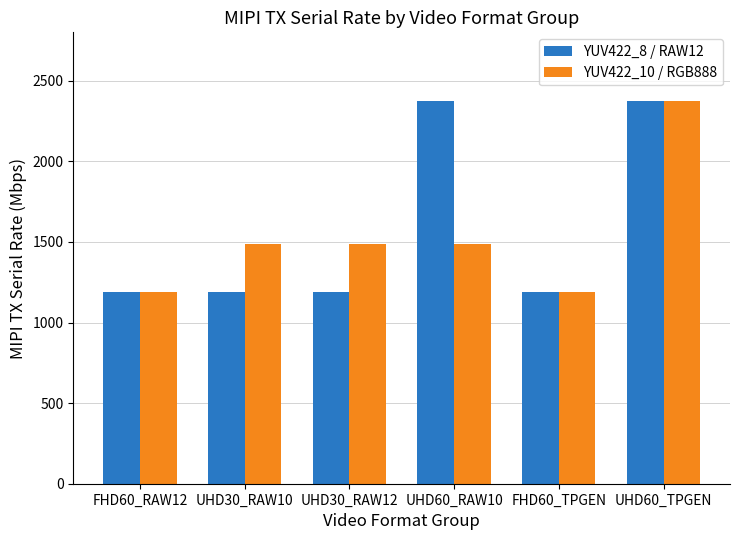

What is the greatest value displayed?

2376